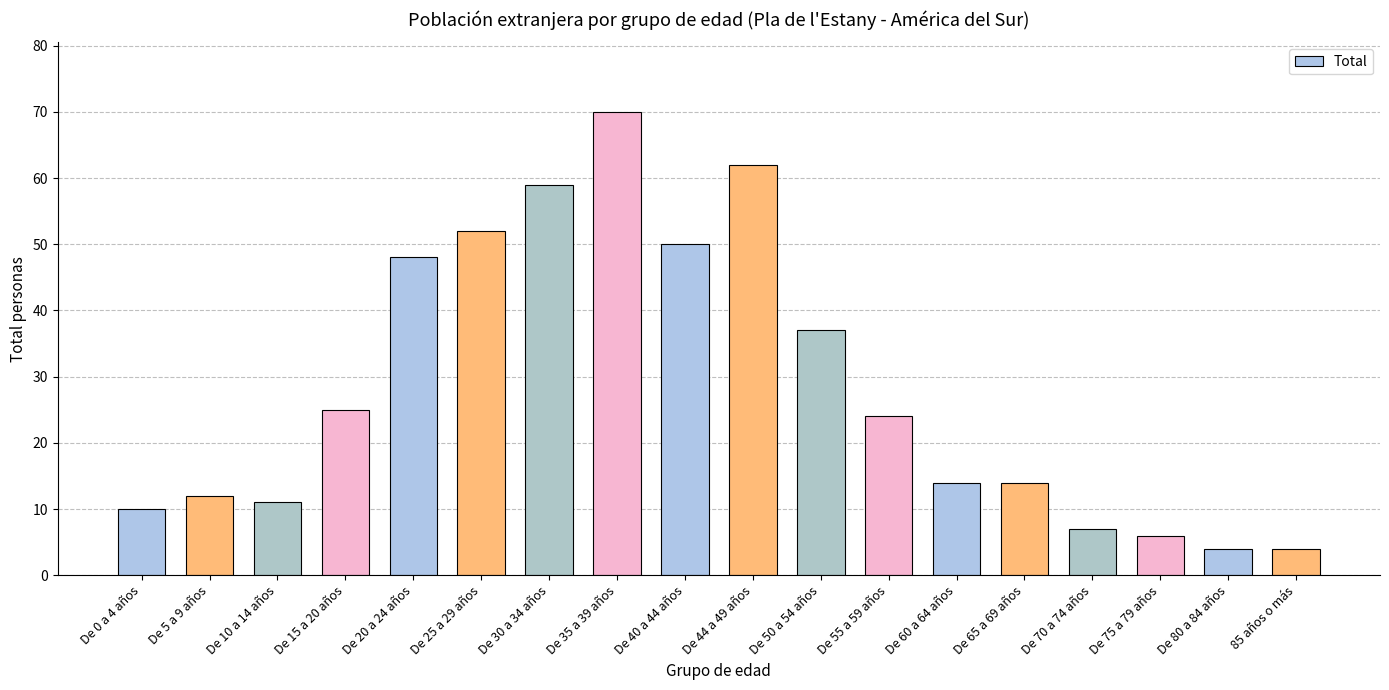

Reading left to right, extract all data points from this chart.

10	12	11	25	48	52	59	70	50	62	37	24	14	14	7	6	4	4